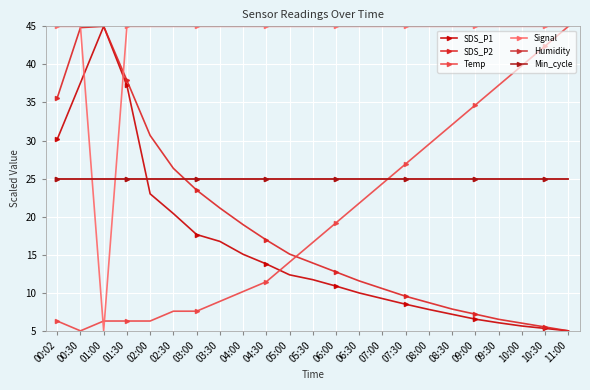

Does the chart have visible grid lines?

Yes